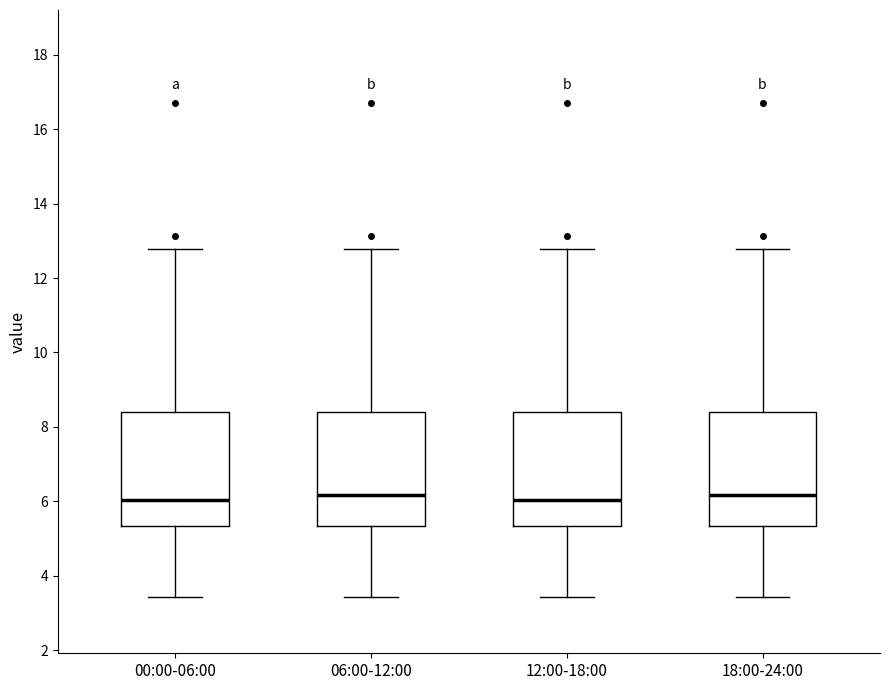

Reading left to right, read every box against the y-axis: the position of its median line, the range the box covers, and the ends of its whiskers. The values are not printed on the chart, so give them approximately, as read against the axis.

00:00-06:00: median 6.0, box 5.4 to 8.4, whiskers 3.4 to 12.8
06:00-12:00: median 6.2, box 5.4 to 8.4, whiskers 3.4 to 12.8
12:00-18:00: median 6.0, box 5.4 to 8.4, whiskers 3.4 to 12.8
18:00-24:00: median 6.2, box 5.4 to 8.4, whiskers 3.4 to 12.8